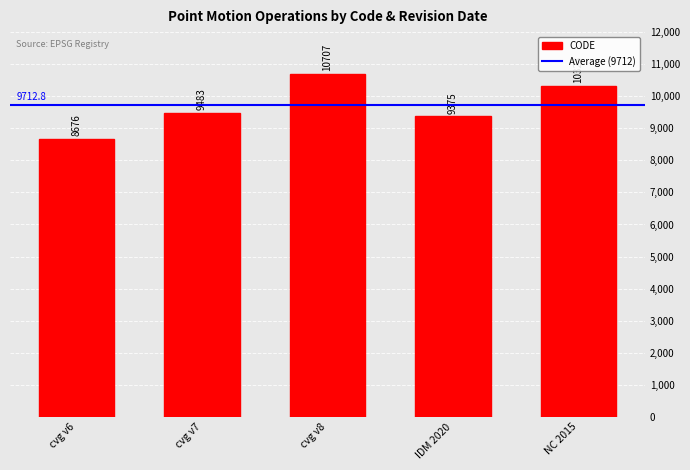

At which category does the chart reach its minimum across all series?

cvg v6